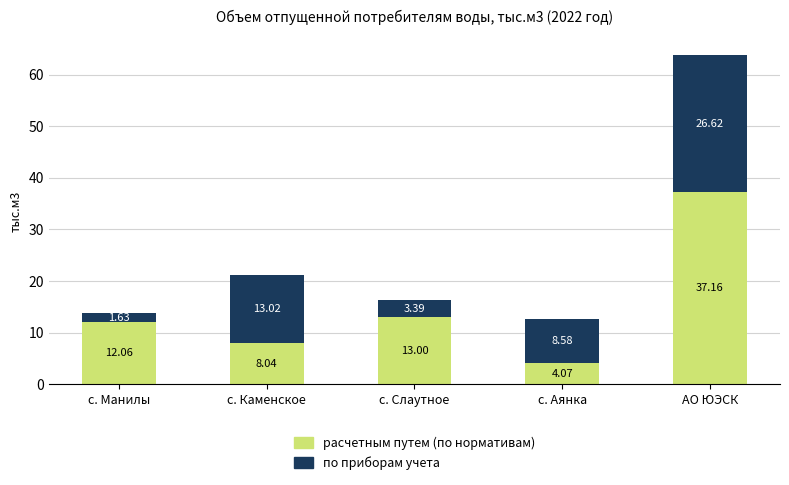

Does the chart contain any negative values?

No